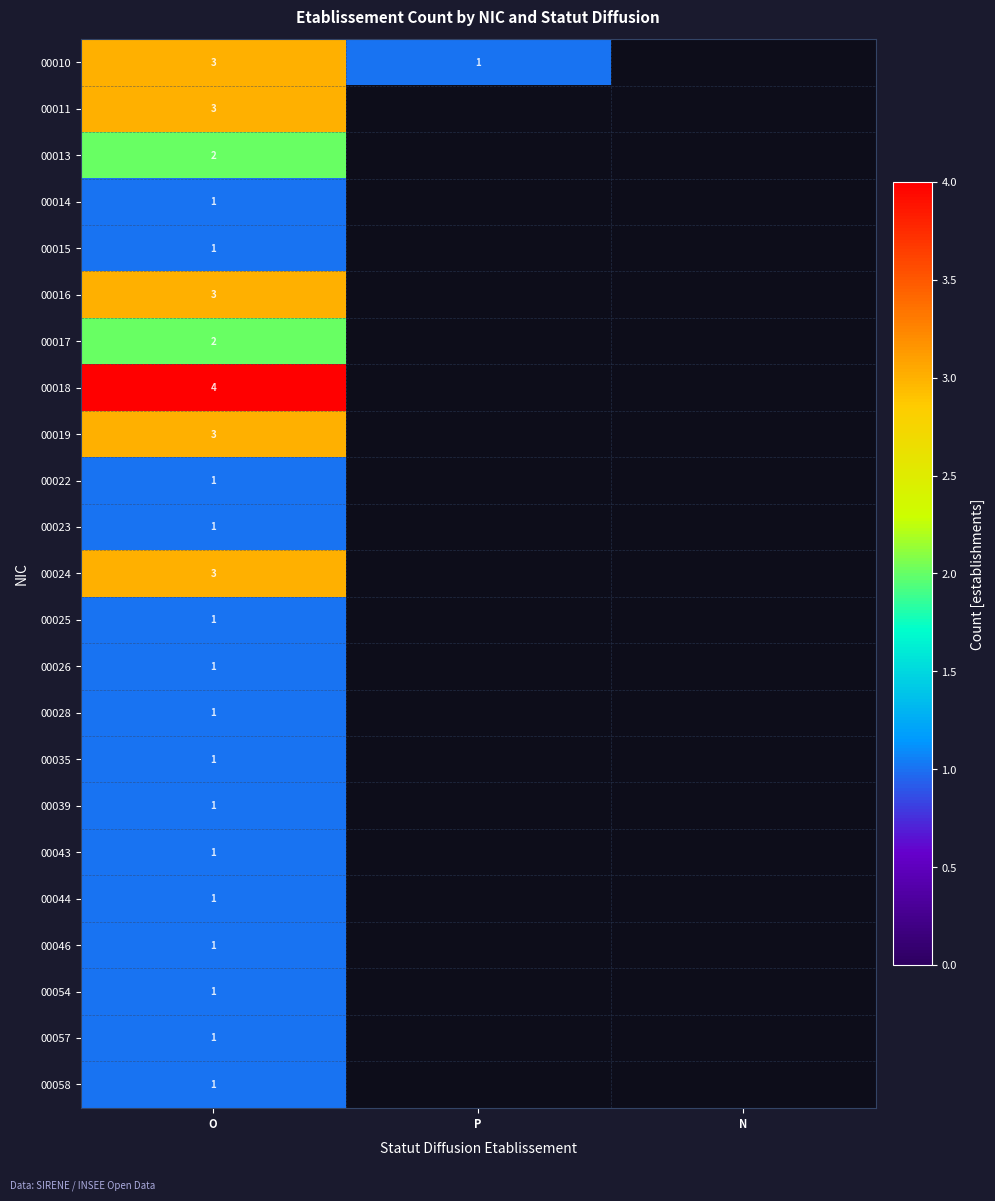

At how many categories does at least one series exceed 1?

1